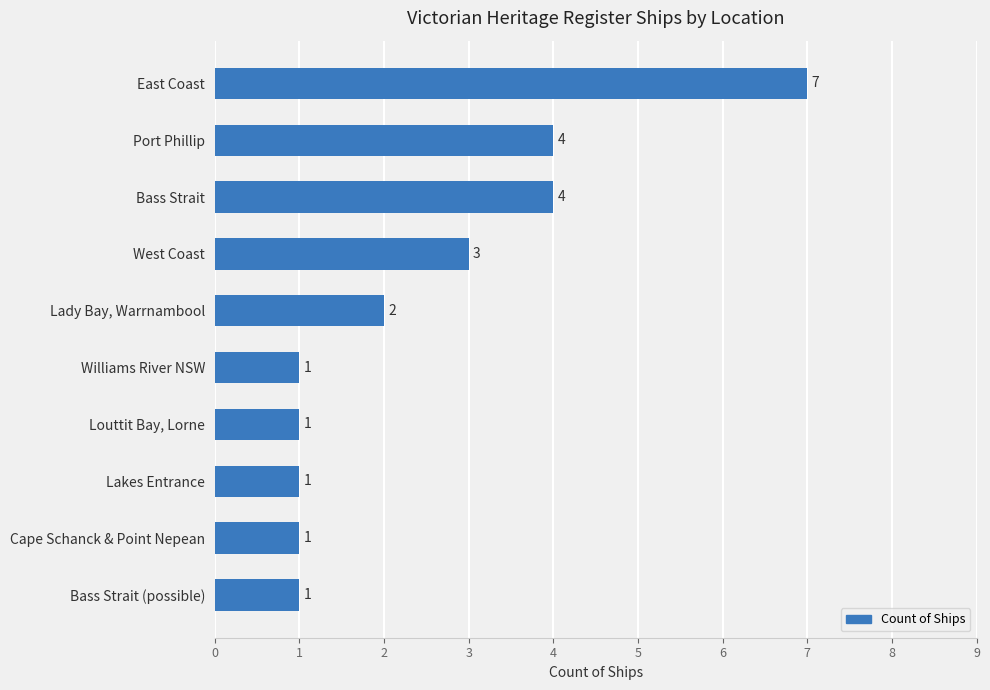

Read the value at Bass Strait.

4